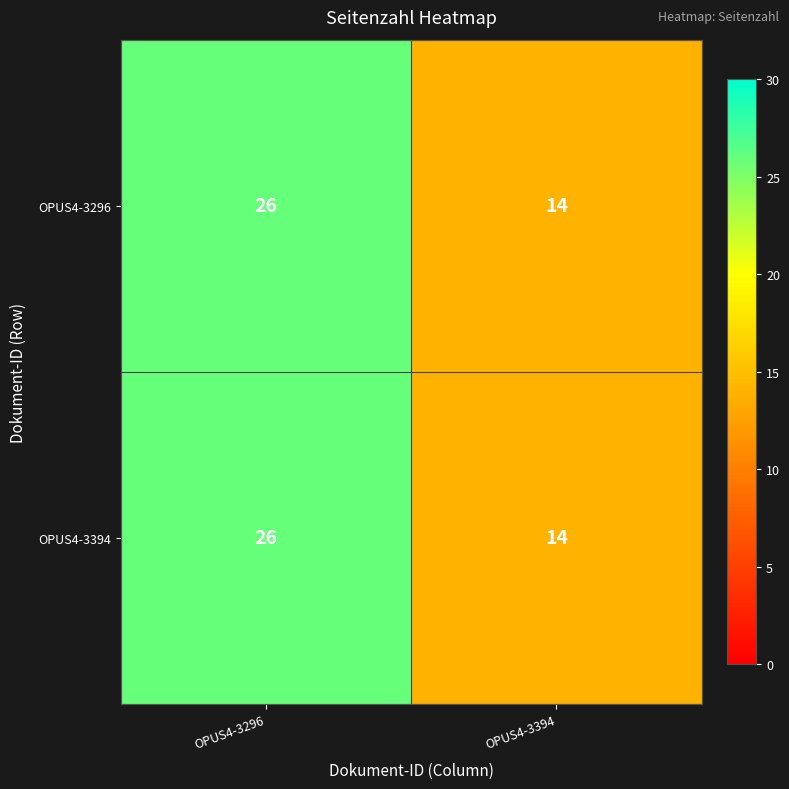

What is the sum of all OPUS4-3296 values?

40